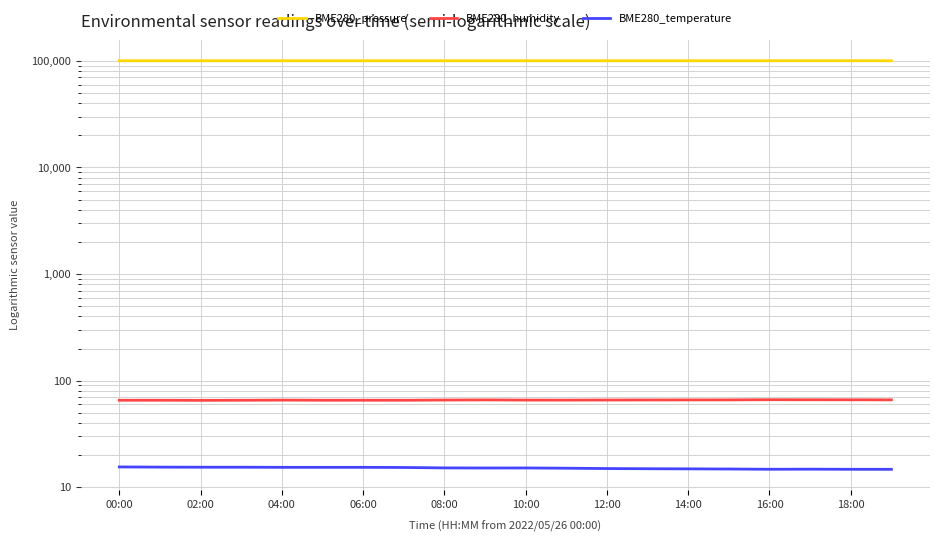

What is the value of the BME280_pressure point at the 18th from the left?

100284.9